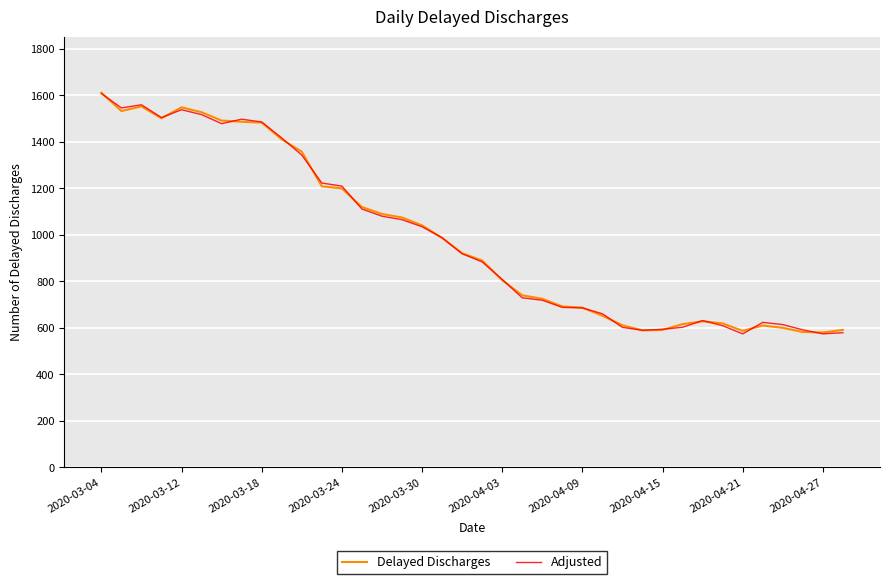

How many intersections are there between Adjusted and Delayed Discharges?

18